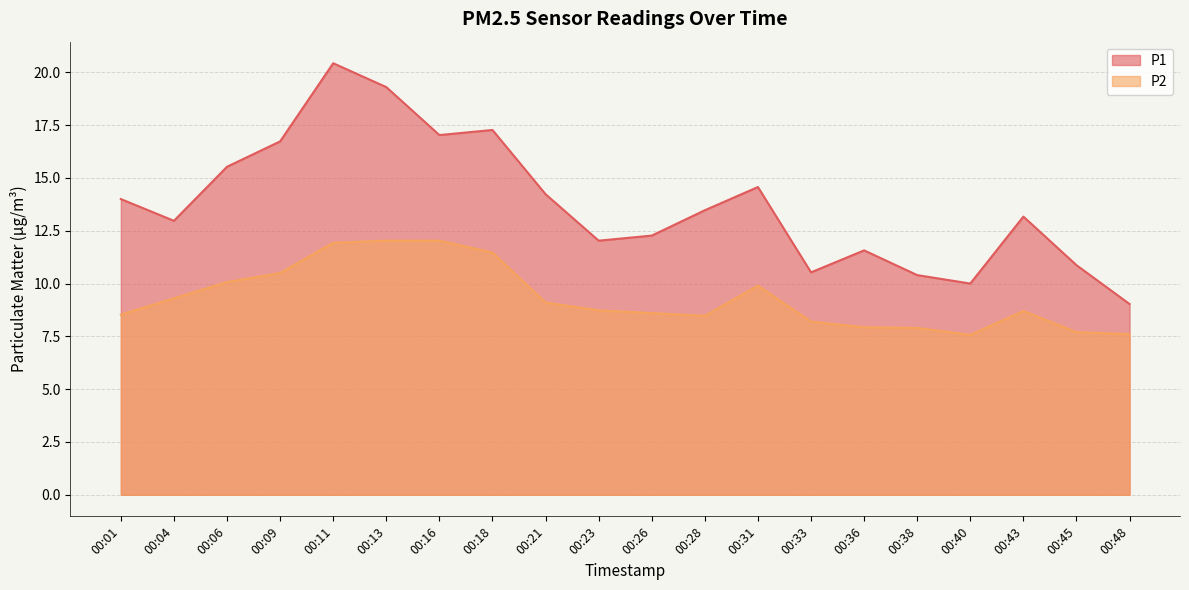

Where is the first local maximum for P1?

00:11